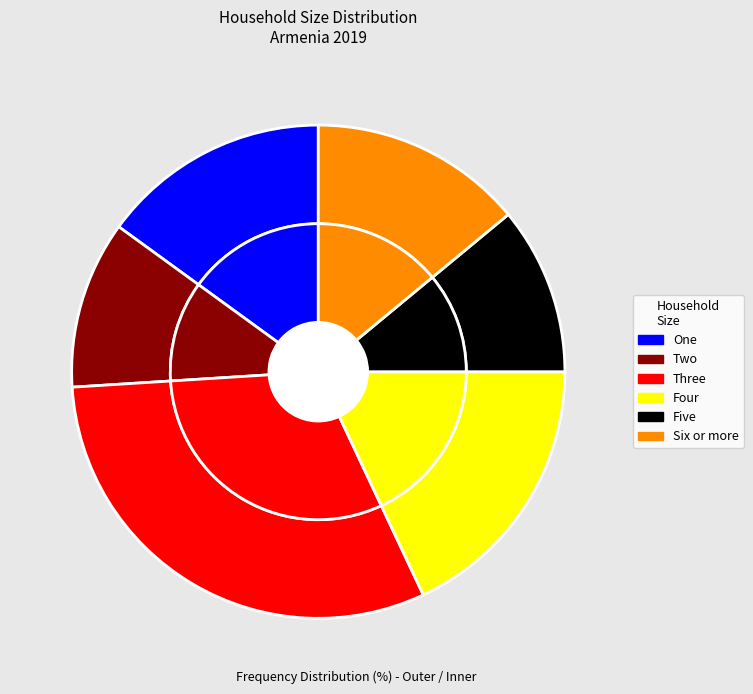

What portion of the pie excludes Four?

82.0%